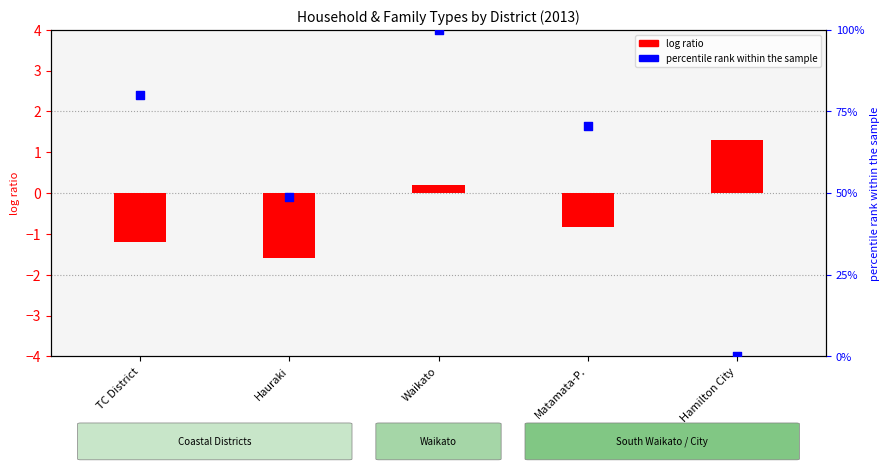

Which series contains the highest Y value?

percentile rank within the sample